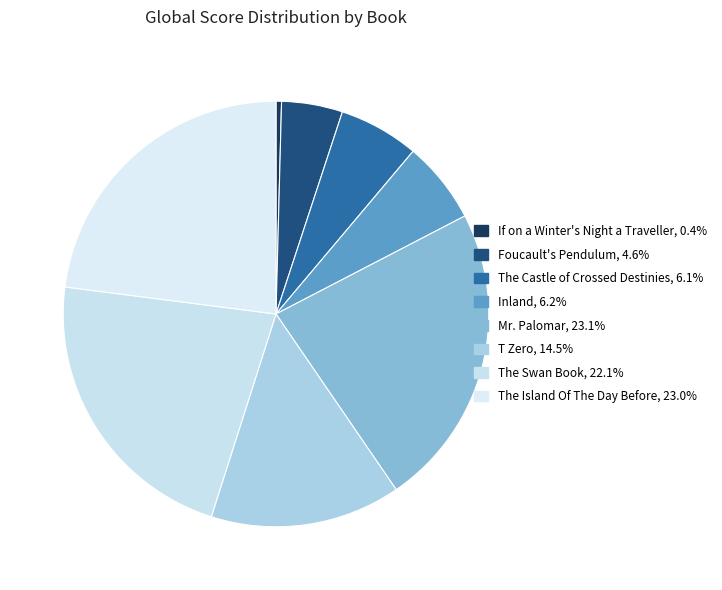

To the nearest percent, what percentage of the pie is Foucault's Pendulum?

5%